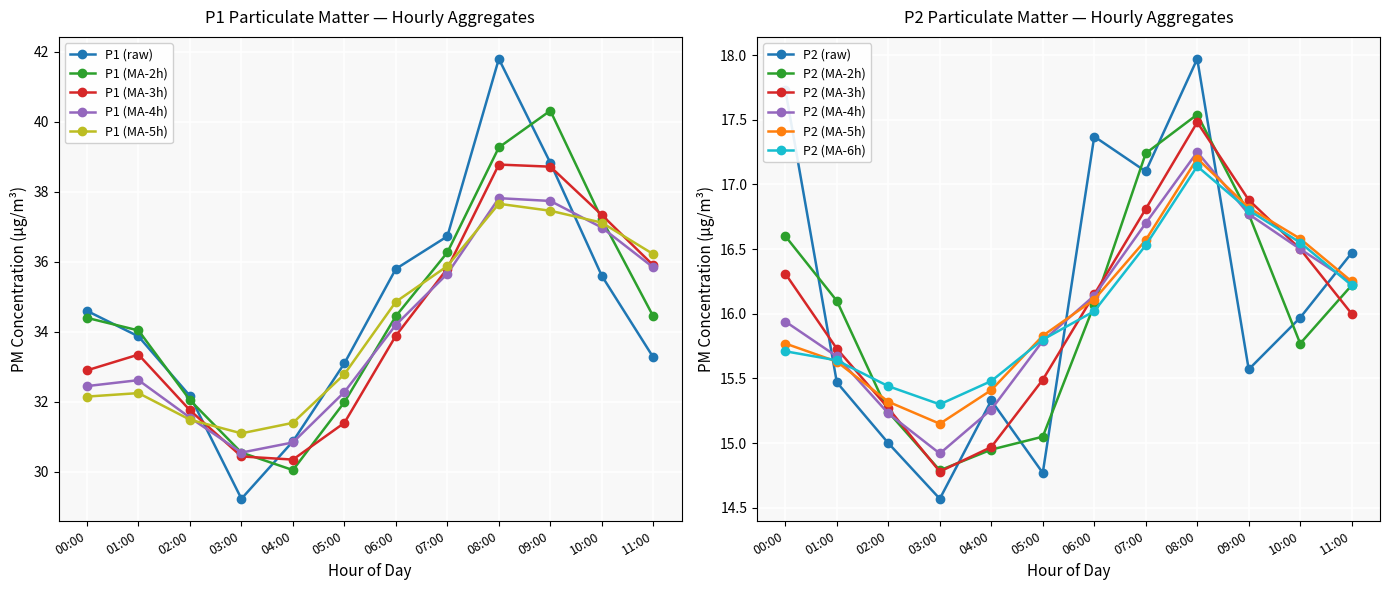

What is the value of the P1 (MA-3h) point at the 12th from the left?

35.9